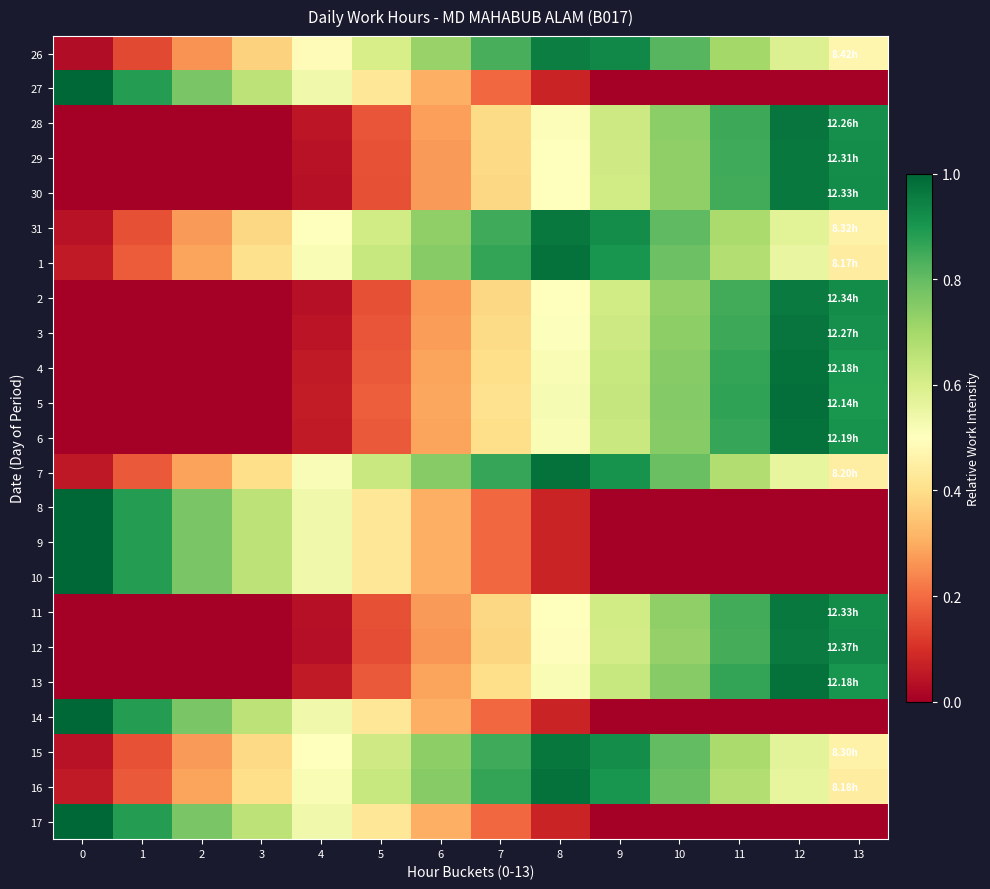

At which category is the sum across all series the highest?

12